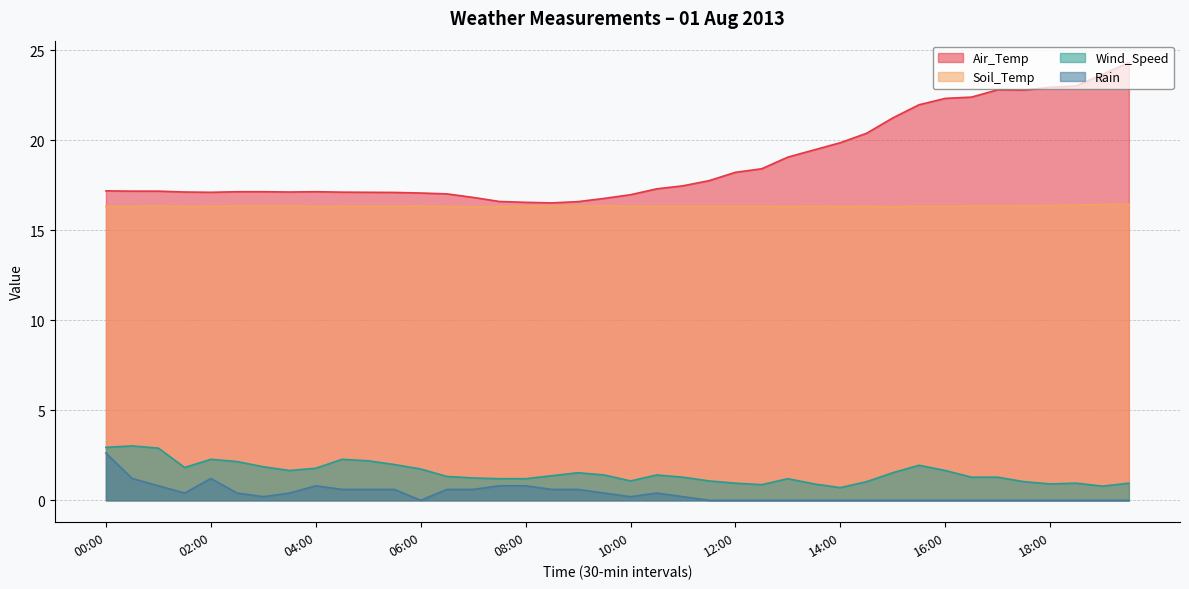

What is the value of the Air_Temp point at the 8th from the left?

17.1